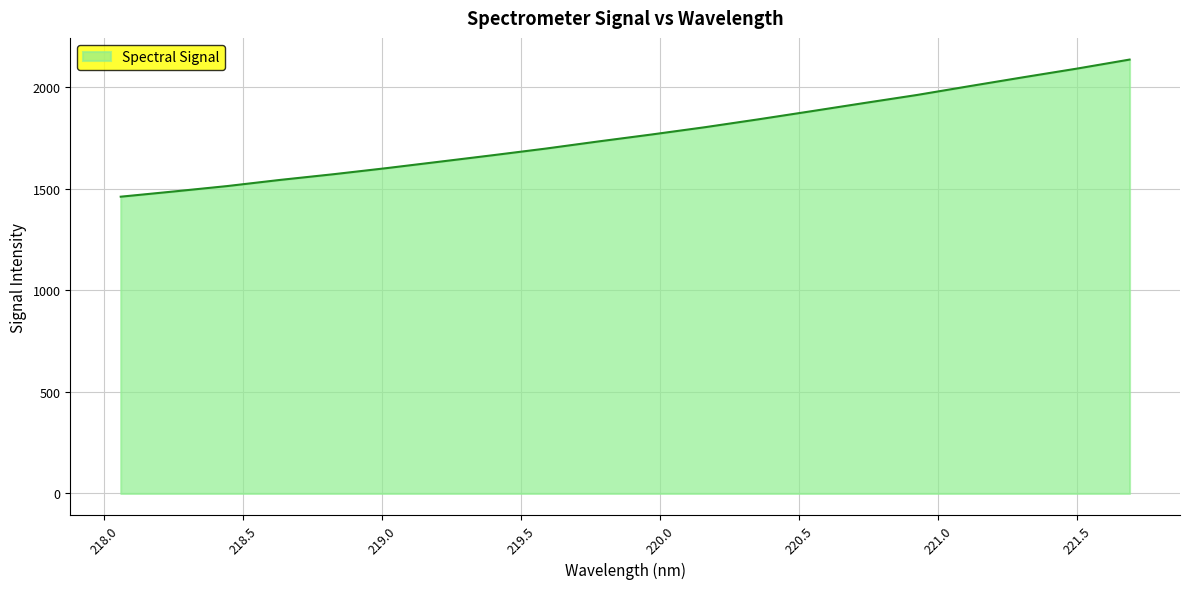

What is the difference between the second highest and minimum values?

630.5